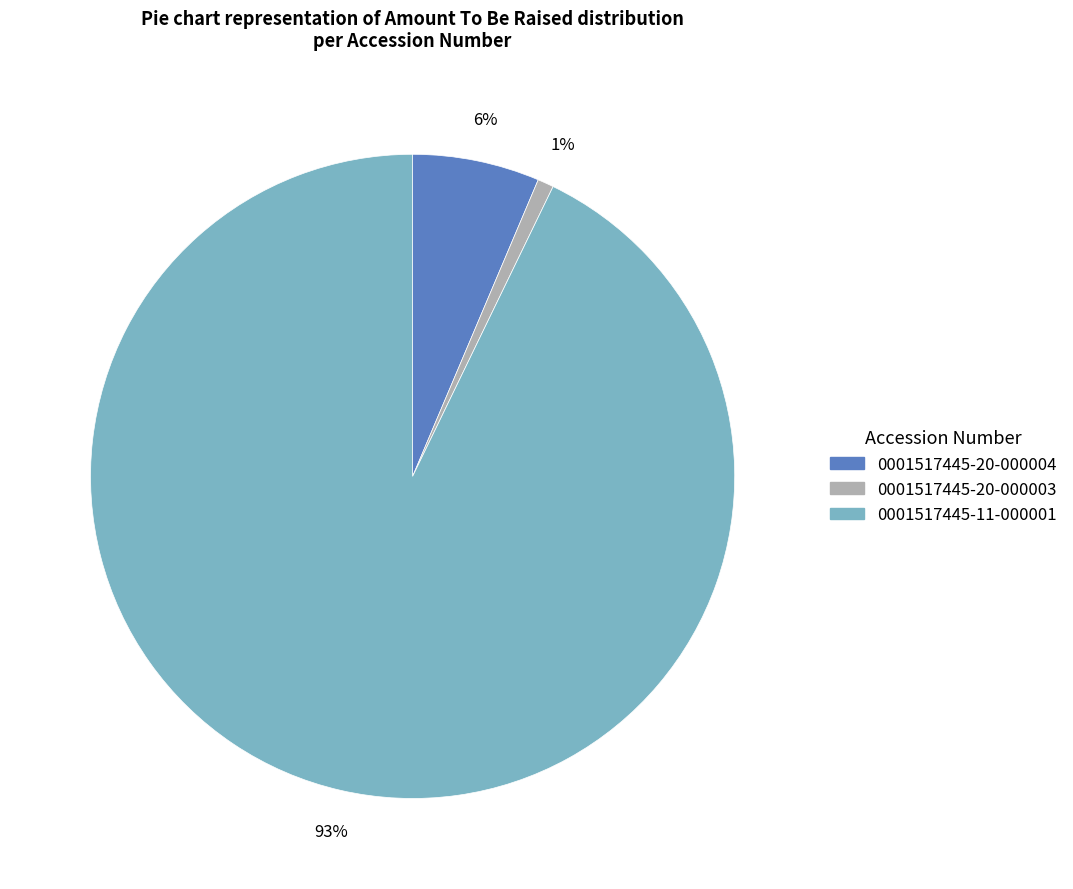

True or false: 0001517445-20-000004 accounts for 6% of the total.

True